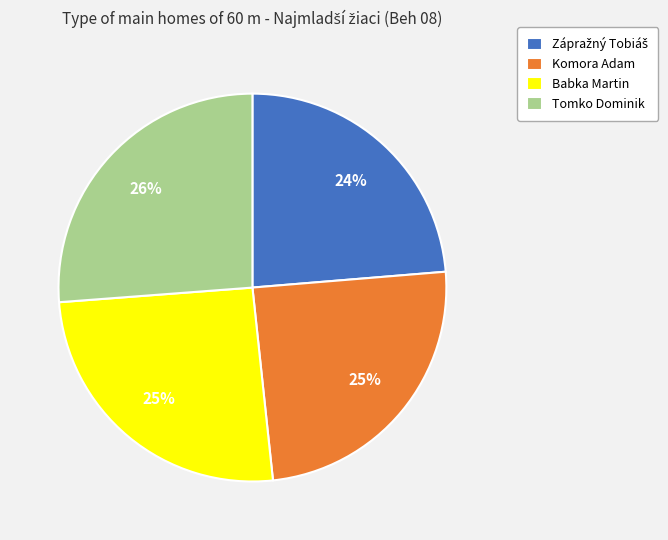

Do Babka Martin and Tomko Dominik together represent more than half of the pie?

Yes